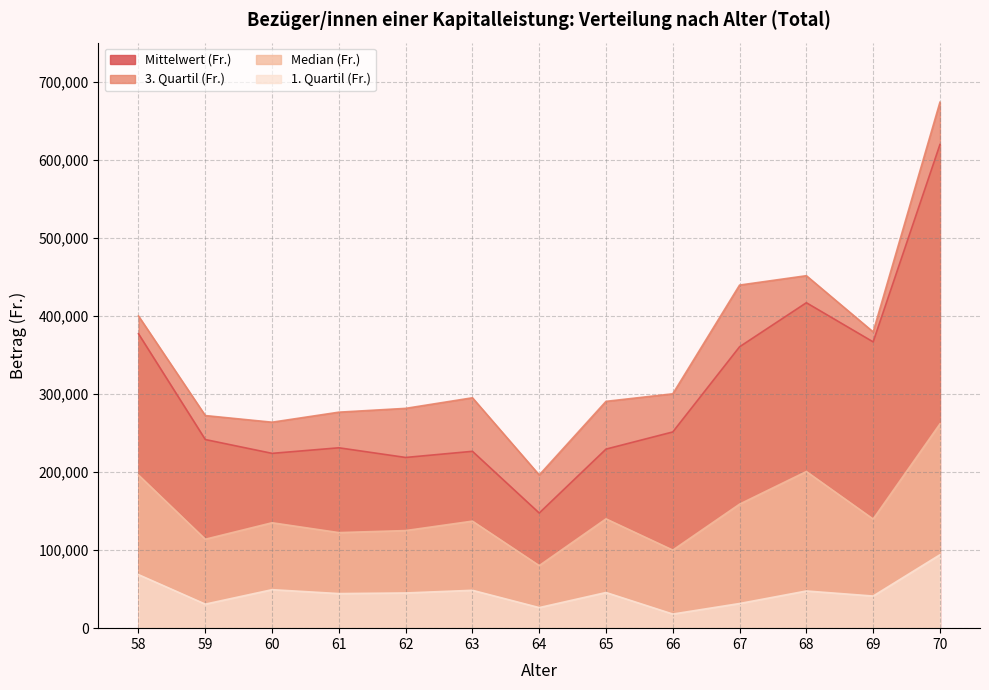

True or false: 3. Quartil (Fr.) and 1. Quartil (Fr.) intersect in this chart.

False